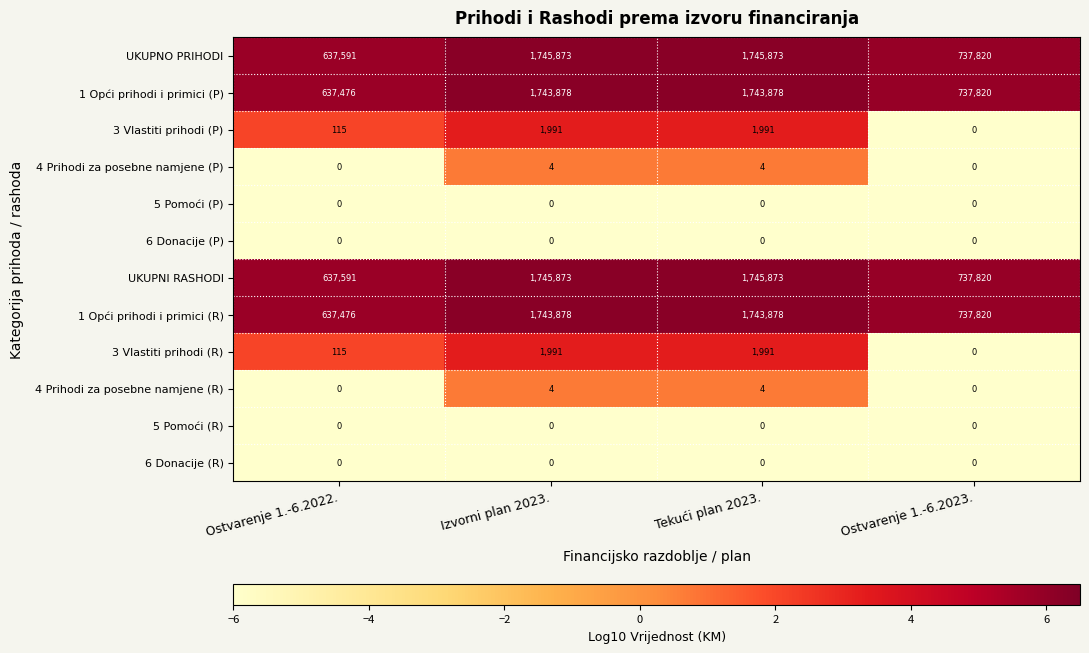

What is the spread (max minus min) of values at Ostvarenje 1.-6.2022.?

637591